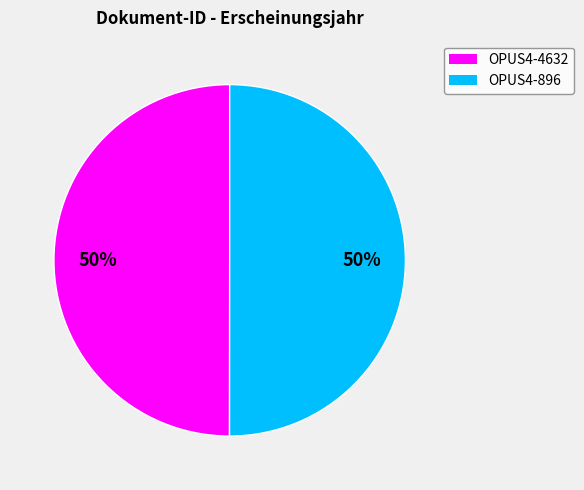

Count the number of slices in the pie.

2